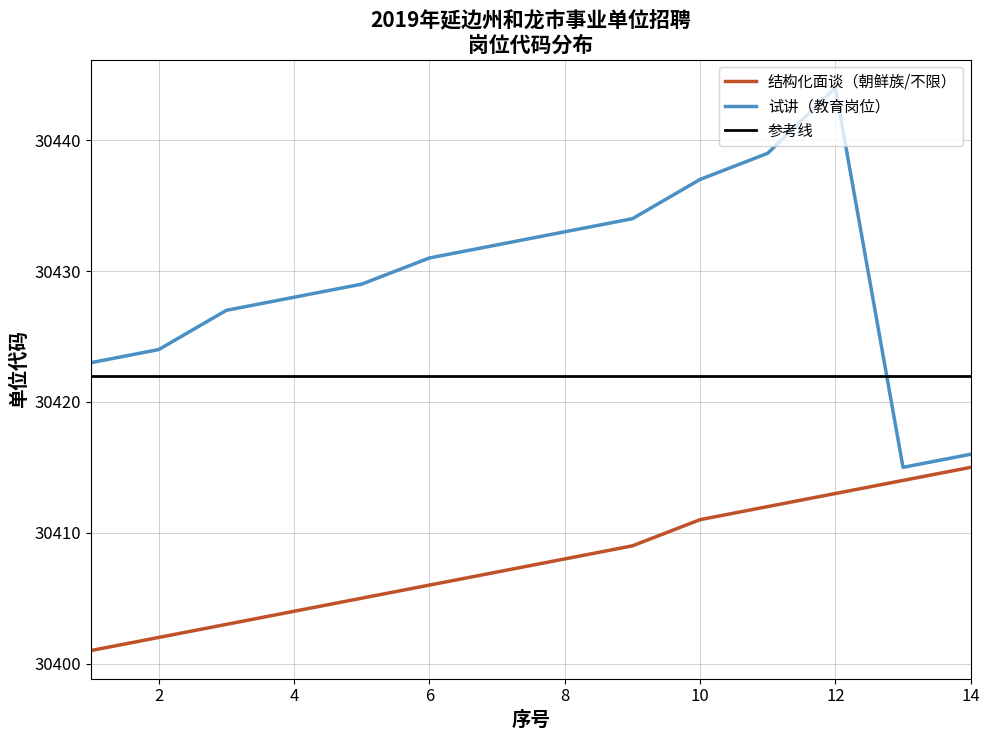

At which category is the sum across all series the highest?

12